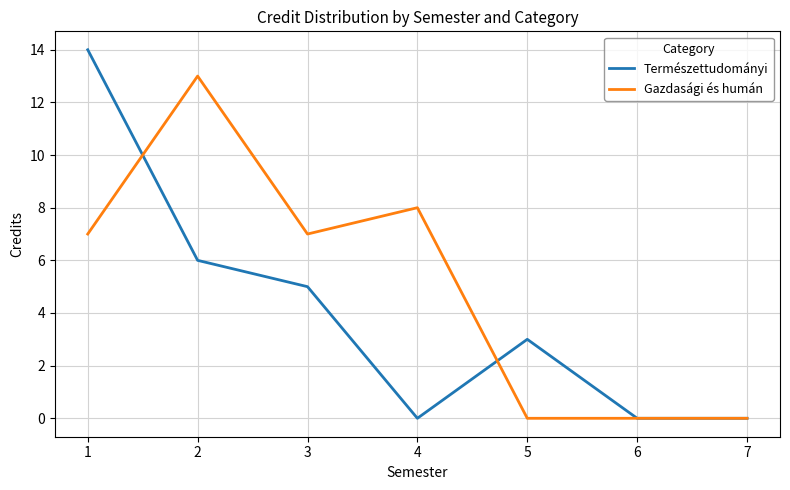

Which series has the widest spread of values?

Természettudományi